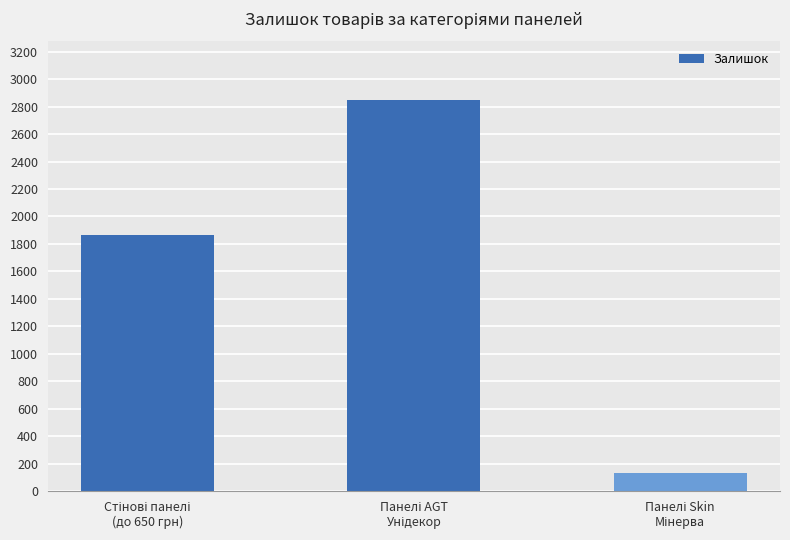

Reading left to right, what are all the values shown in this chart?

1862	2847	130